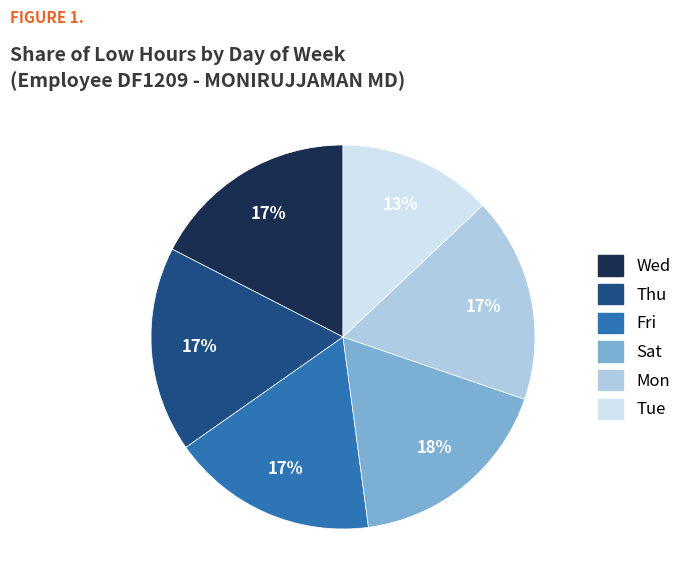

Does any single category account for the majority?

No